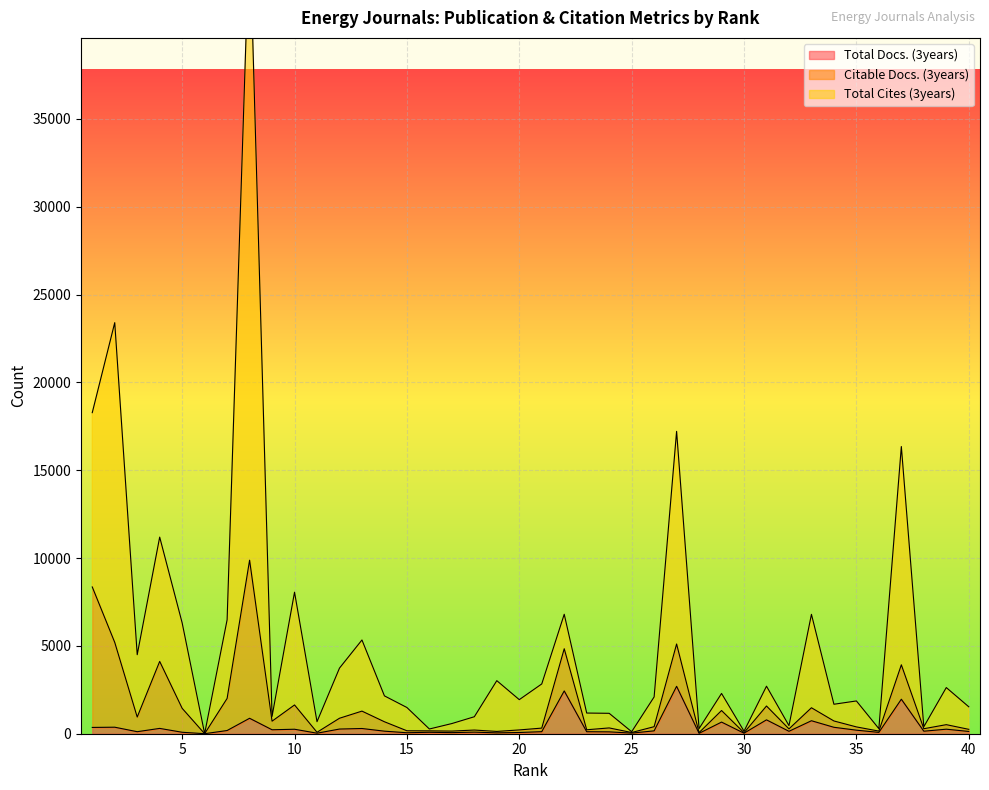

What is the sum of the Total Docs. (3years) values at 25 and 38?

178